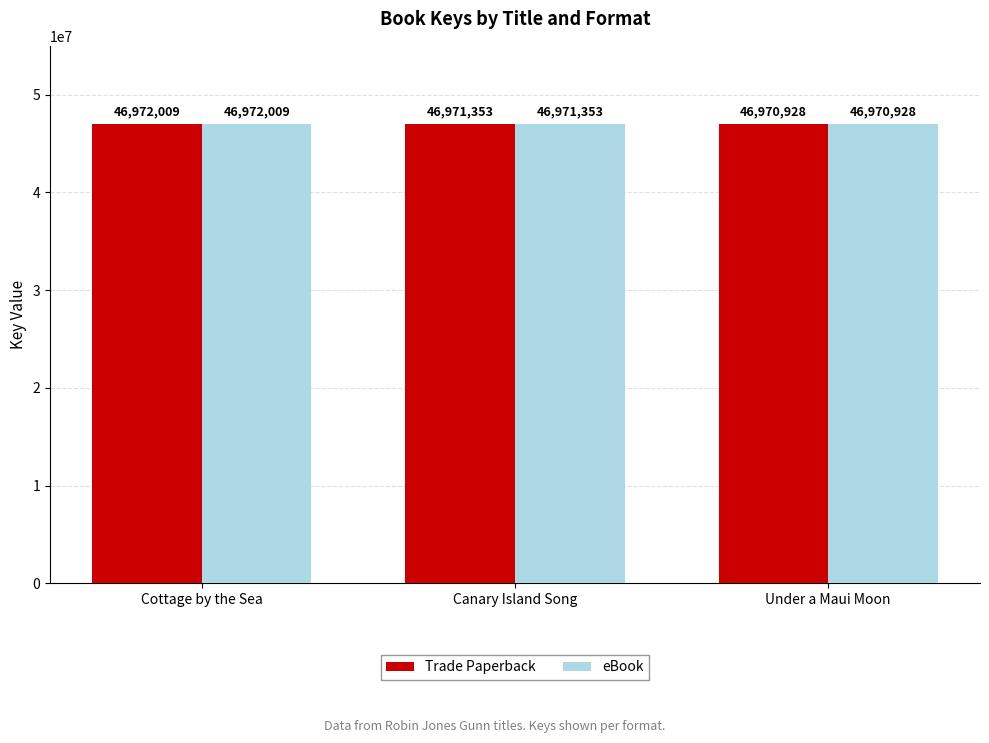

What are all the series names shown in the legend?

Trade Paperback, eBook